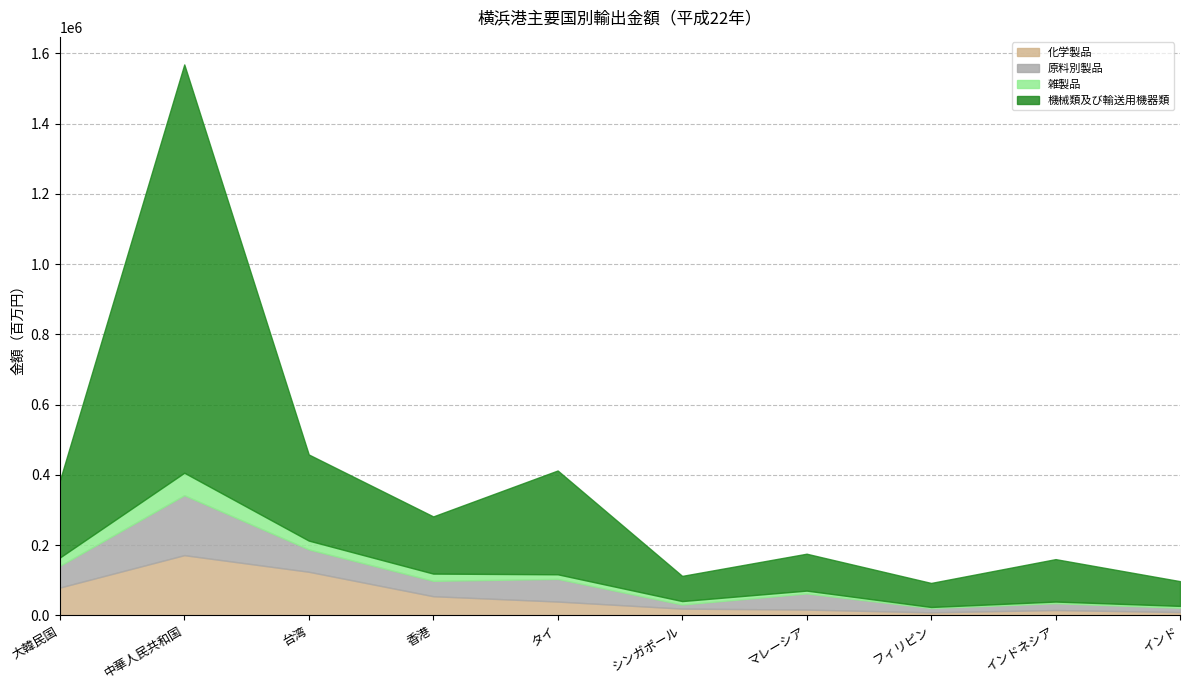

What is the label of the 7th point from the left?

マレーシア